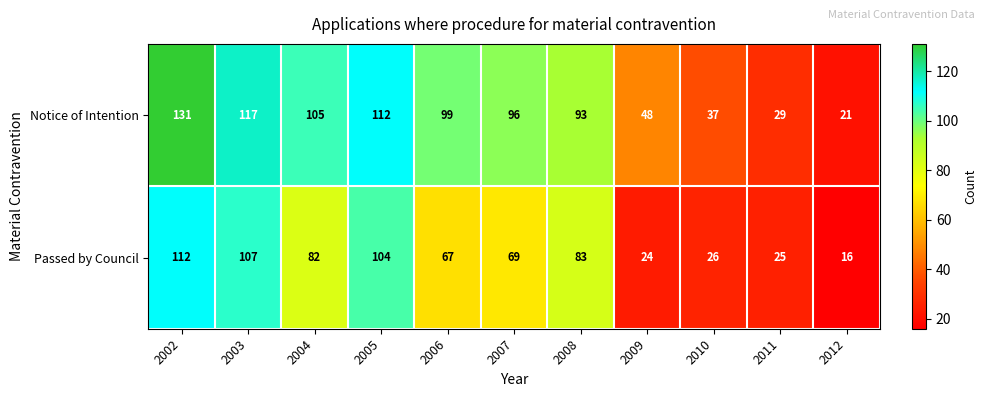

Between 2011 and 2012, which series saw the biggest shift?

Passed by Council